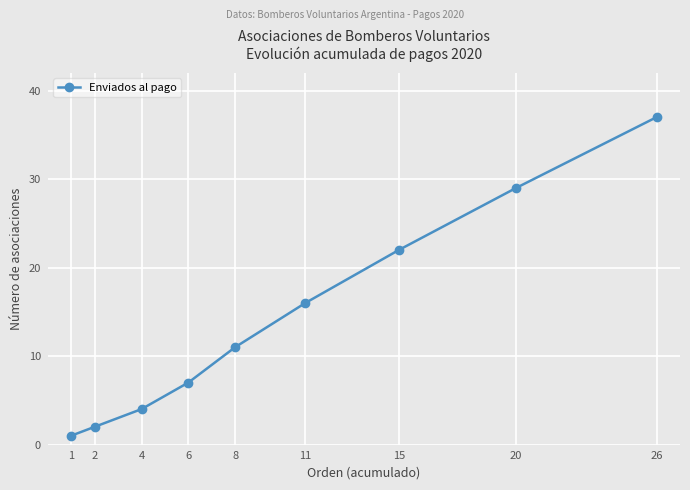

What is the value of the 4th point from the left?

7